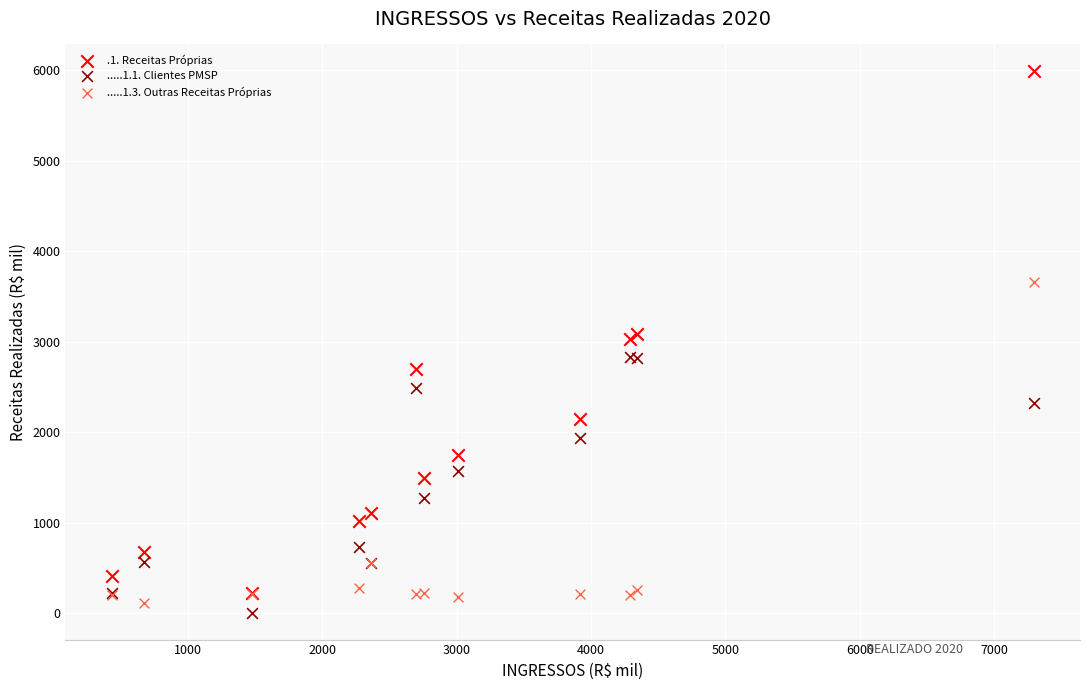

What are all the series names shown in the legend?

.1. Receitas Próprias, .....1.1. Clientes PMSP, .....1.3. Outras Receitas Próprias